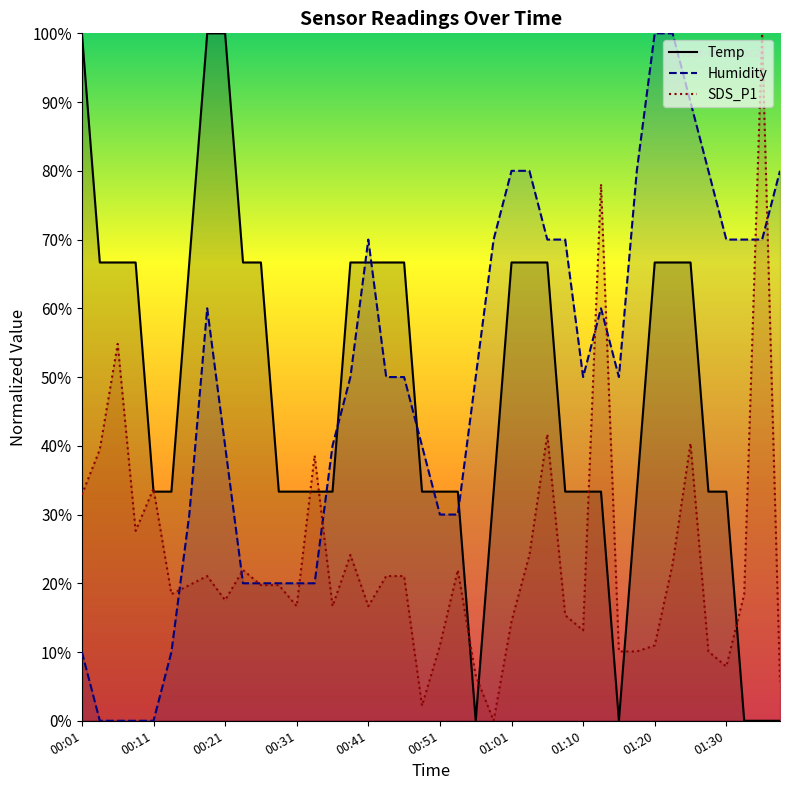

What is the maximum value for Humidity?

1.0